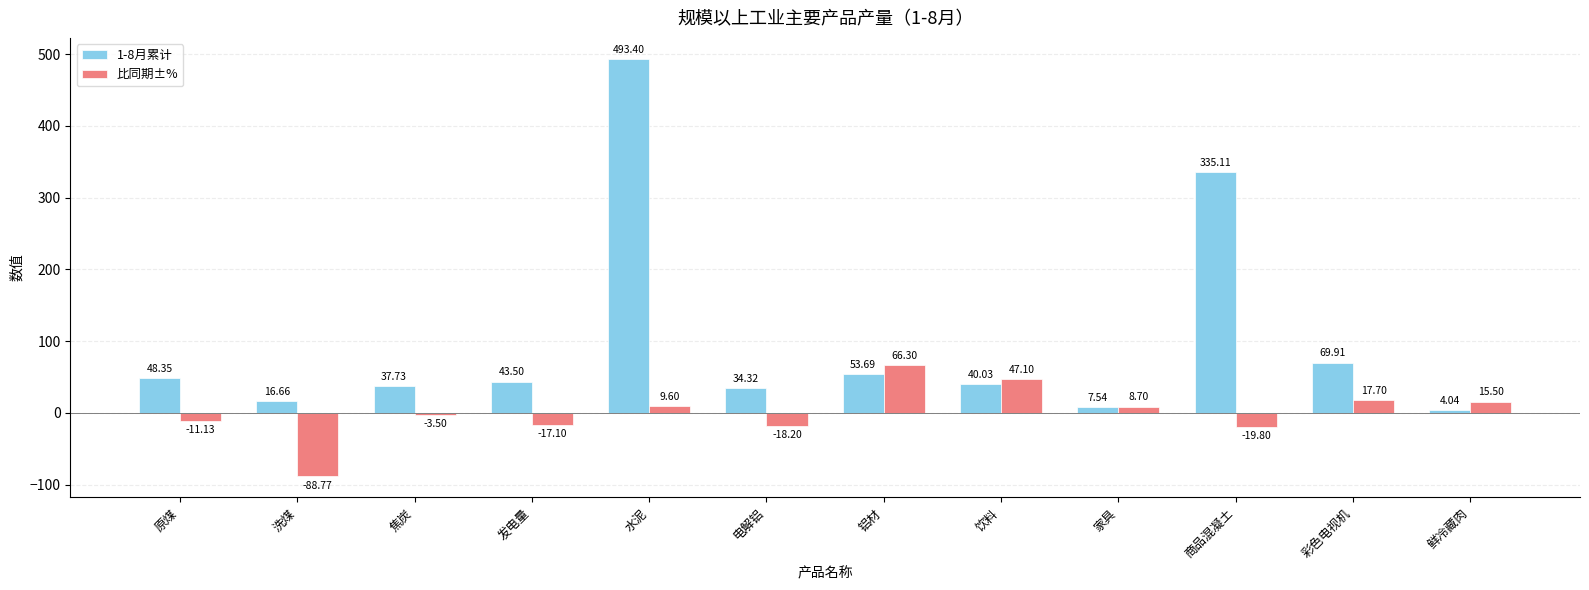

Which series changed the most between 电解铝 and 饮料?

比同期±%